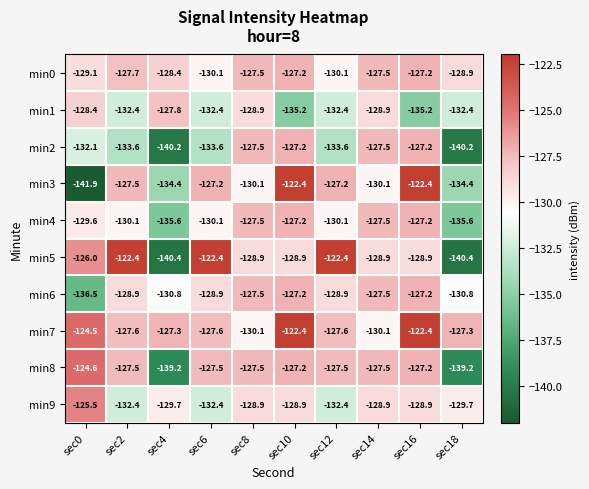

What is the difference between the highest and lowest values at sec12?

11.2